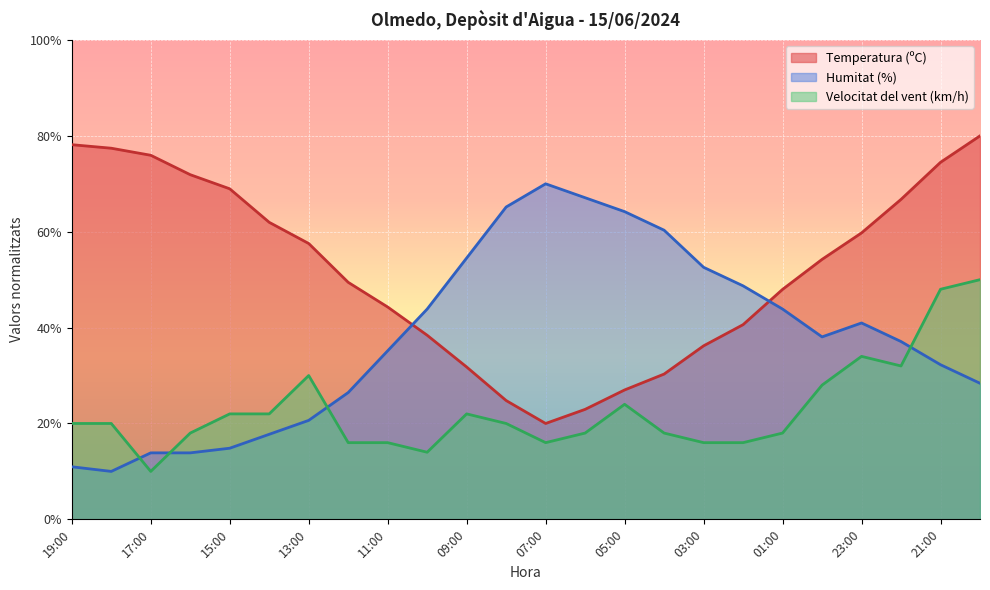

What is the label of the 20th point from the right?

15:00